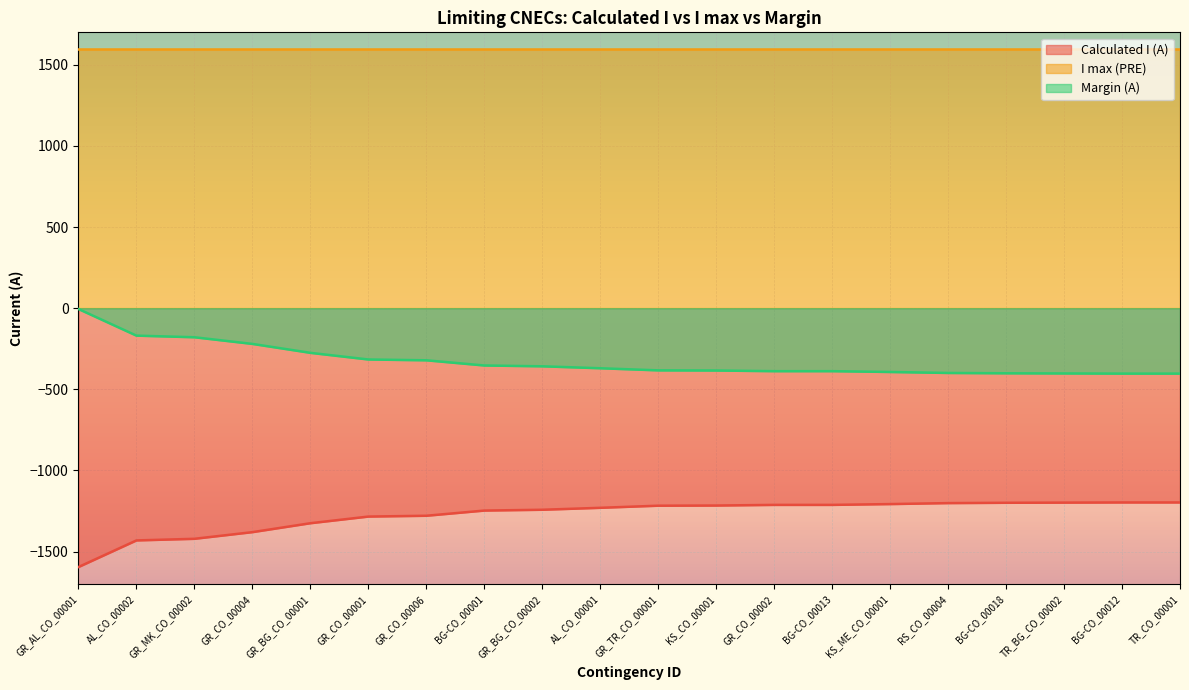

Does the chart display data point markers on the line(s)?

No